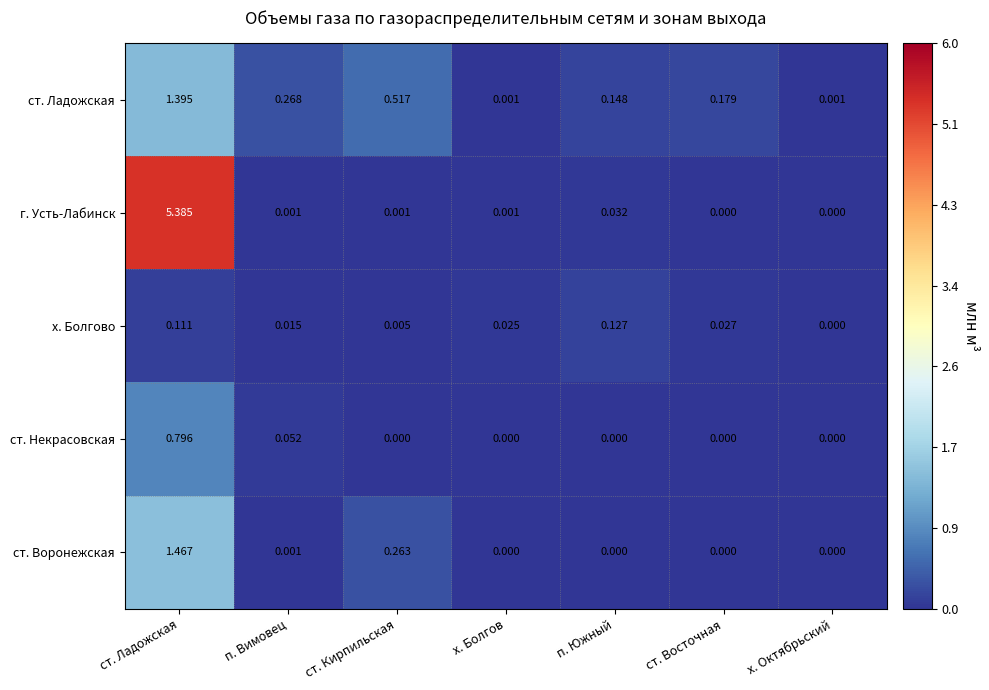

Which label corresponds to the largest value in the chart?

ст. Ладожская